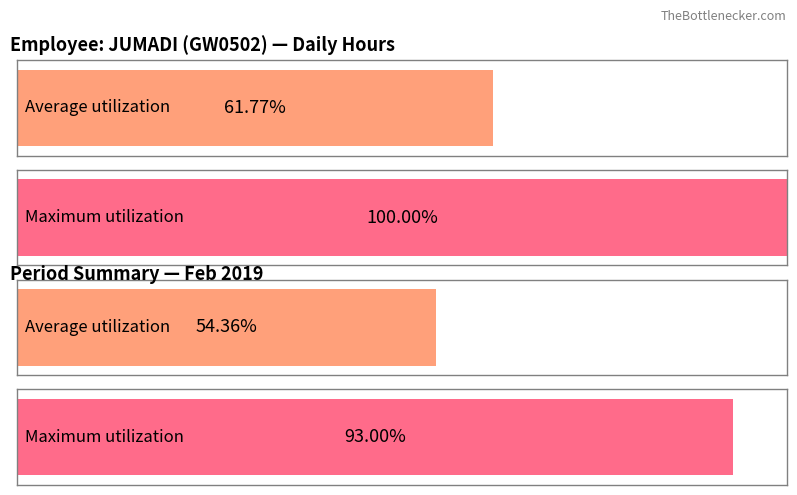

Are the bars grouped side by side (vs. stacked)?

Yes